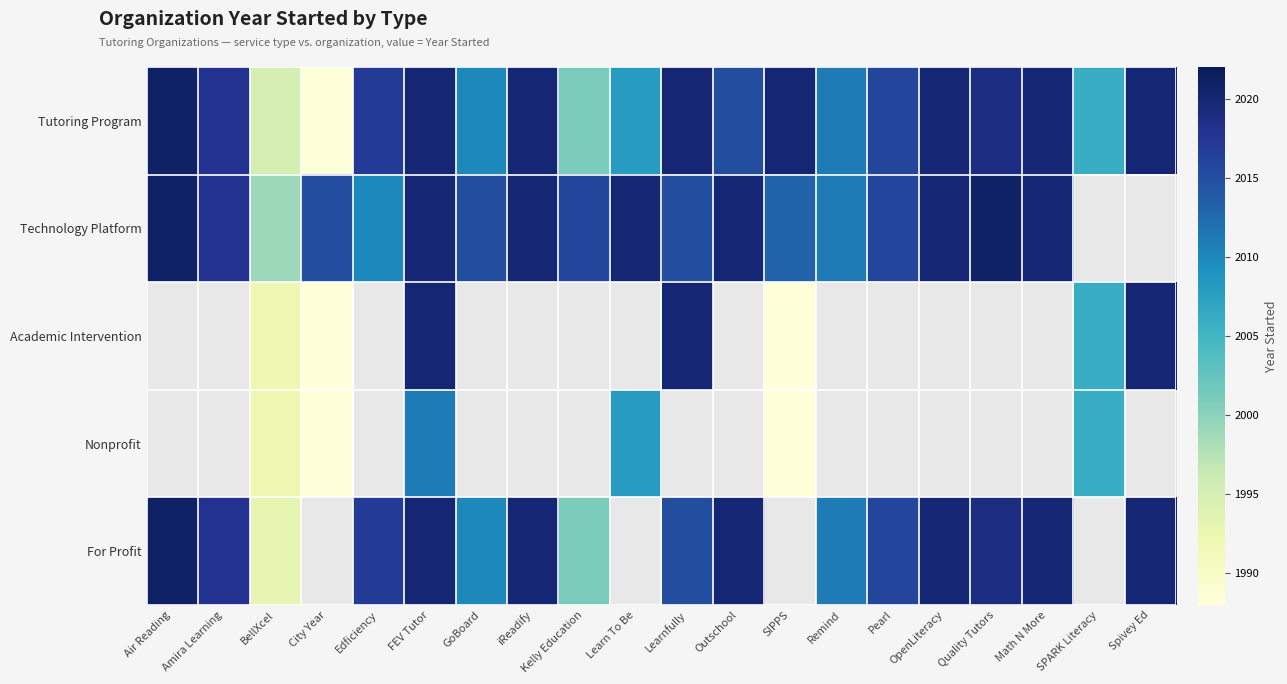

How many data points in Technology Platform are less than 2020?

10